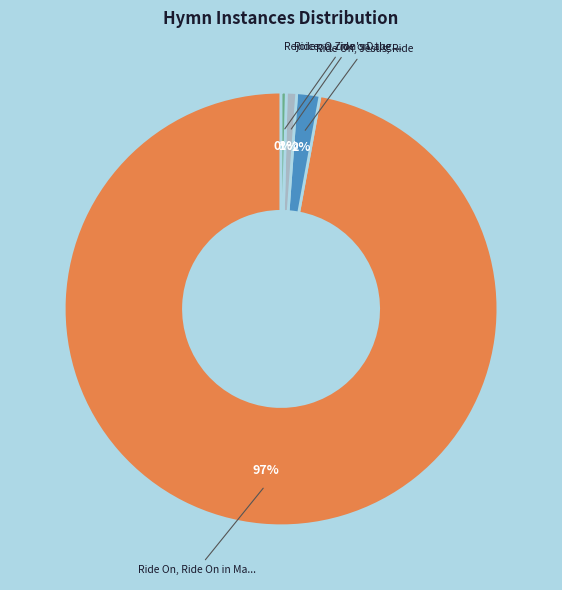

To the nearest percent, what is the difference between the largest and smallest slice percentages?

97%